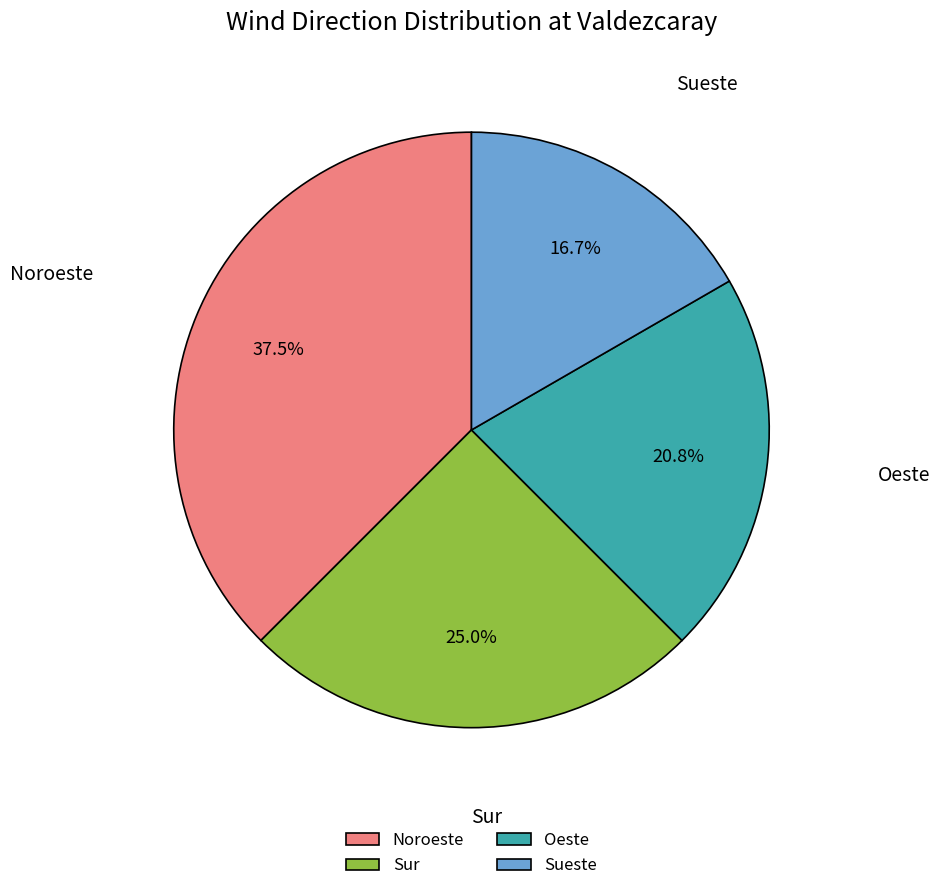

True or false: Sur accounts for 25% of the total.

True